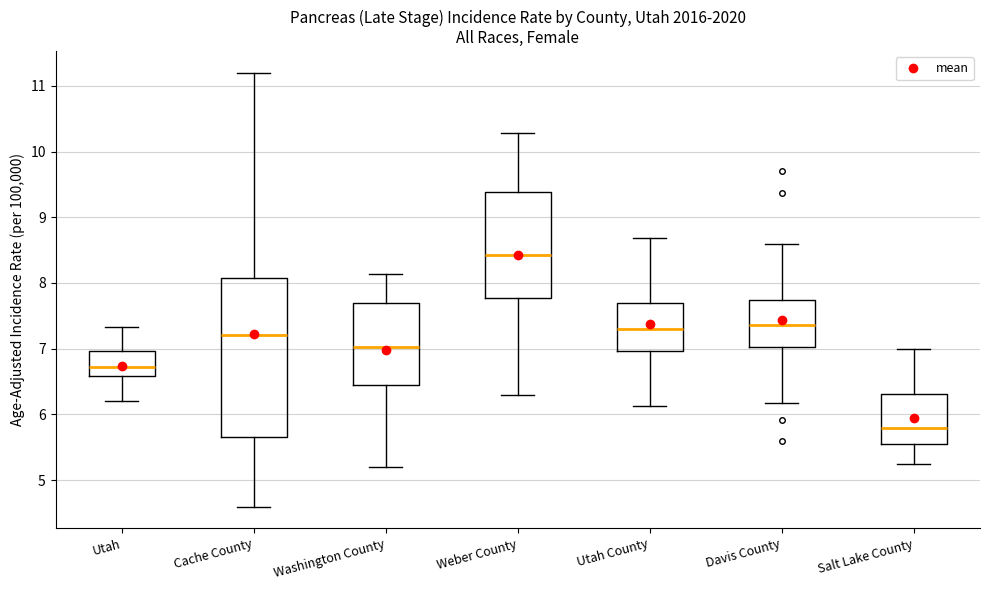

Which box is the tallest, from its lower edge to its upper edge?

Cache County